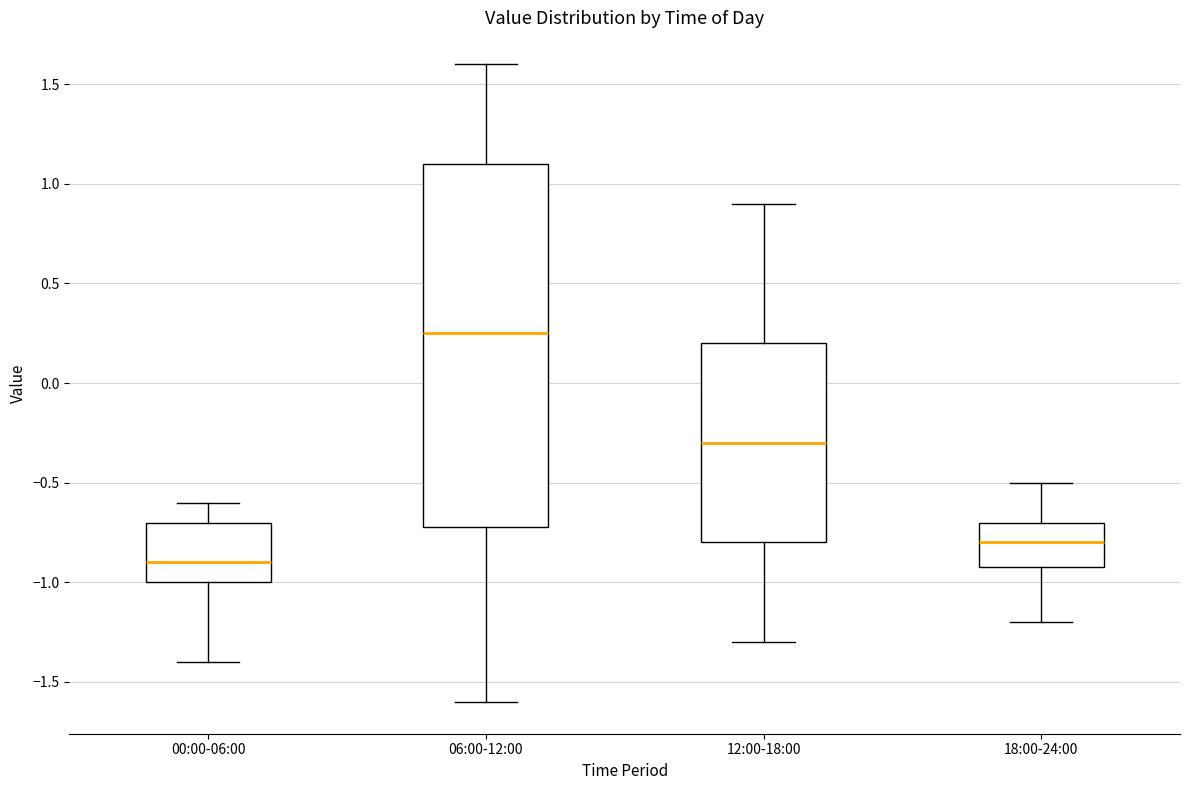

Reading left to right, transcribe this box plot: for each box, give where its median line is, the range the box spans, and where its two whiskers end, as read against the y-axis. The values are not printed on the chart, so give them approximately, as read against the axis.

00:00-06:00: median -0.90, box -1.00 to -0.70, whiskers -1.40 to -0.60
06:00-12:00: median 0.25, box -0.70 to 1.10, whiskers -1.60 to 1.60
12:00-18:00: median -0.30, box -0.80 to 0.20, whiskers -1.30 to 0.90
18:00-24:00: median -0.80, box -0.90 to -0.70, whiskers -1.20 to -0.50